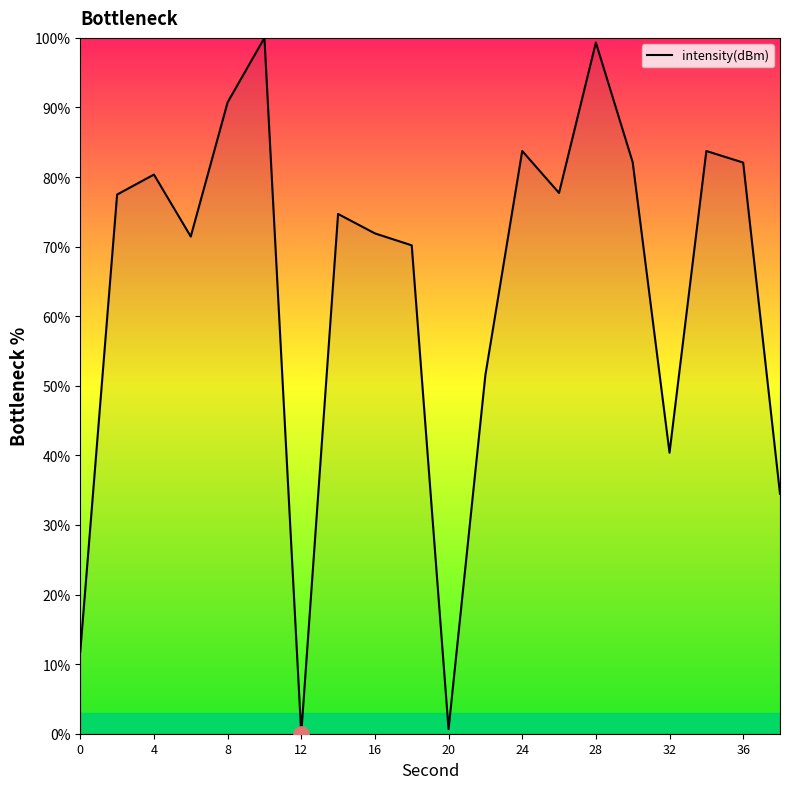

What is the difference between the maximum and minimum values?

100.0